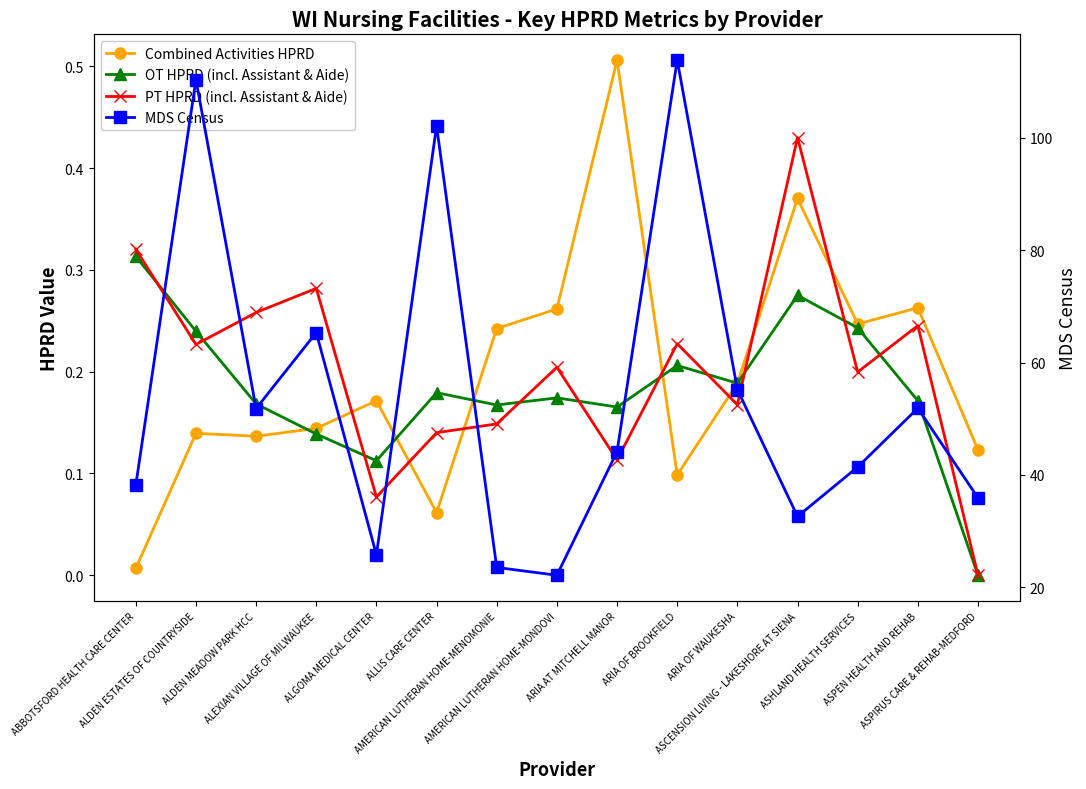

The value of OT HPRD (incl. Assistant & Aide) at ALLIS CARE CENTER is 0.3. True or false?

False